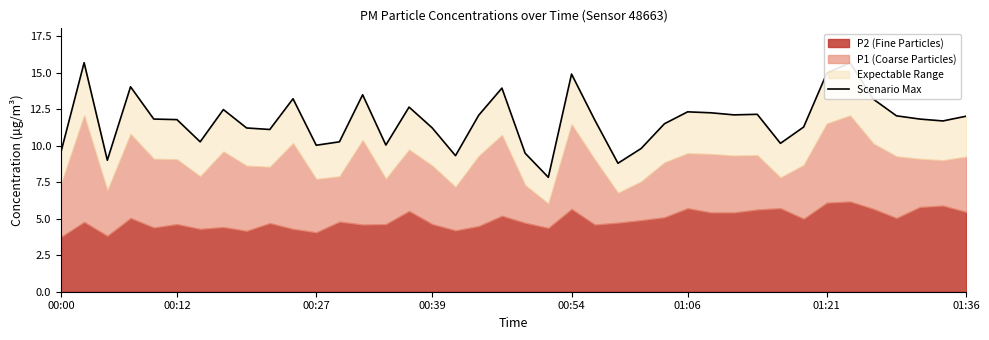

The value at 30 is 12.2. True or false?

True